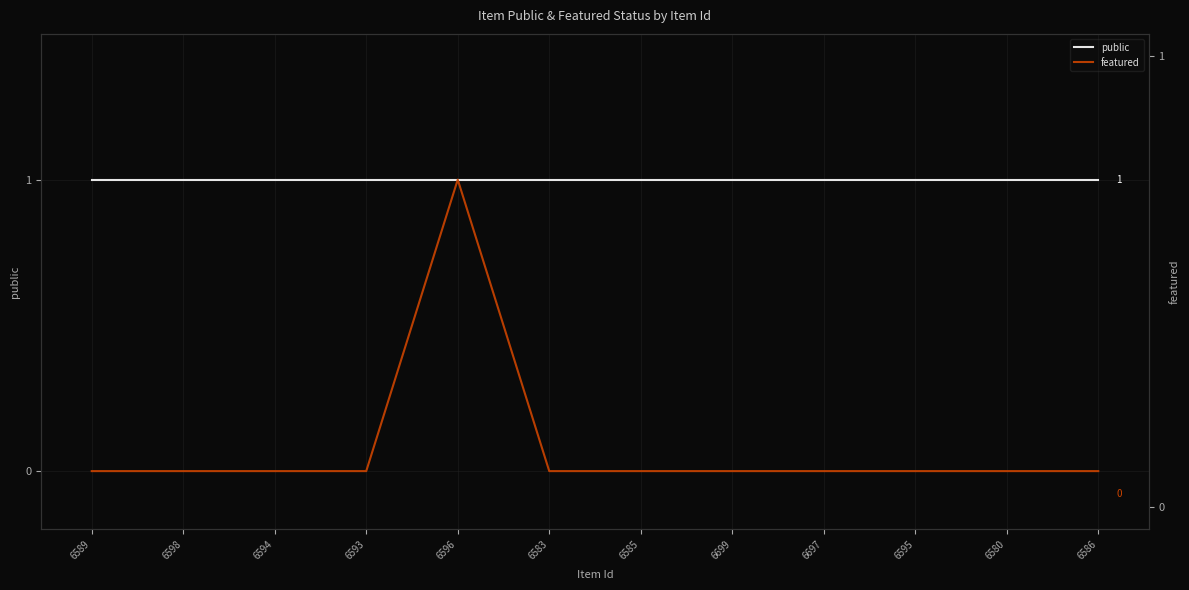

True or false: featured and featured_r2 cross at least once.

False